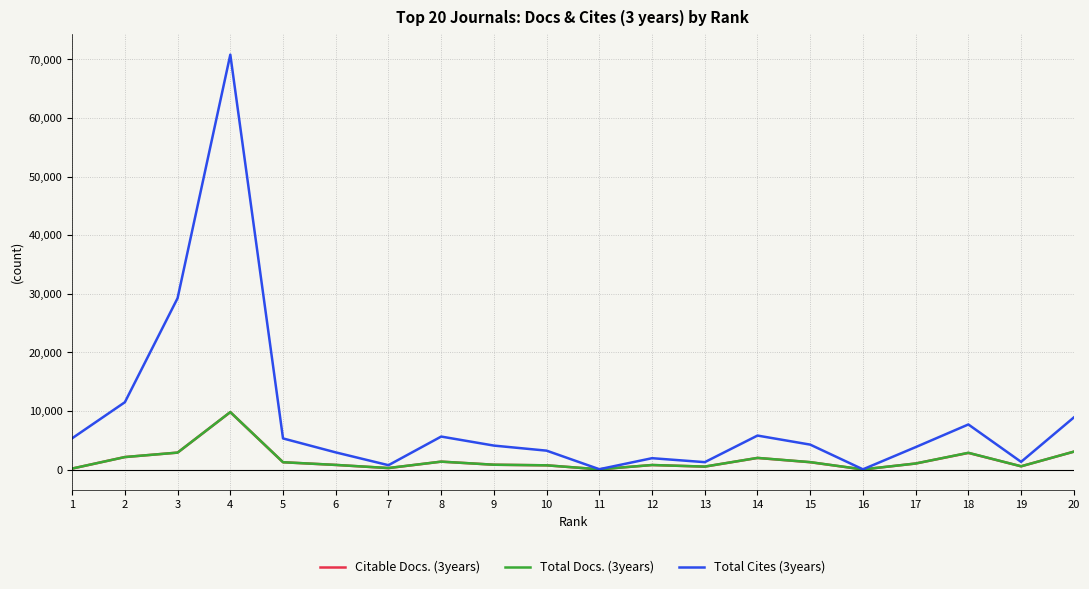

How many interior local valleys does the Total Cites (3years) series have?

5